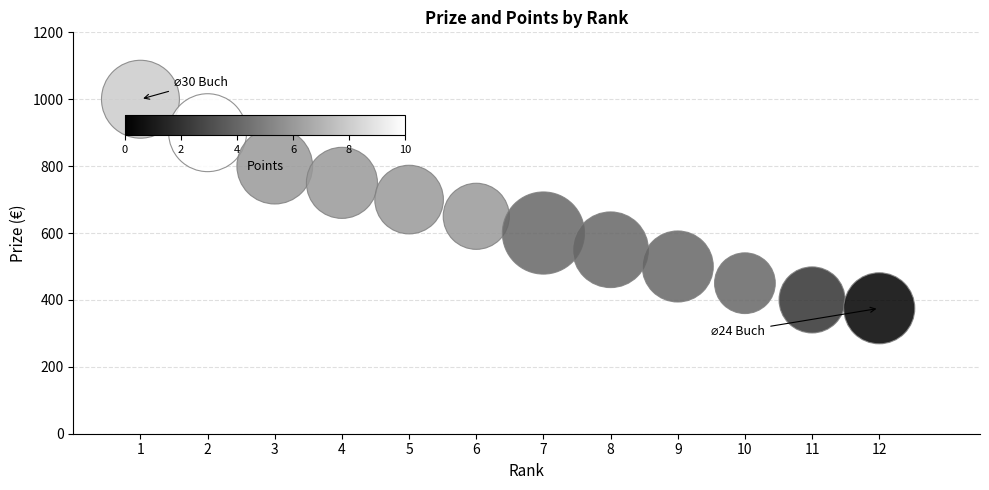

What Y value in the scatter plot is closest to 687?

700